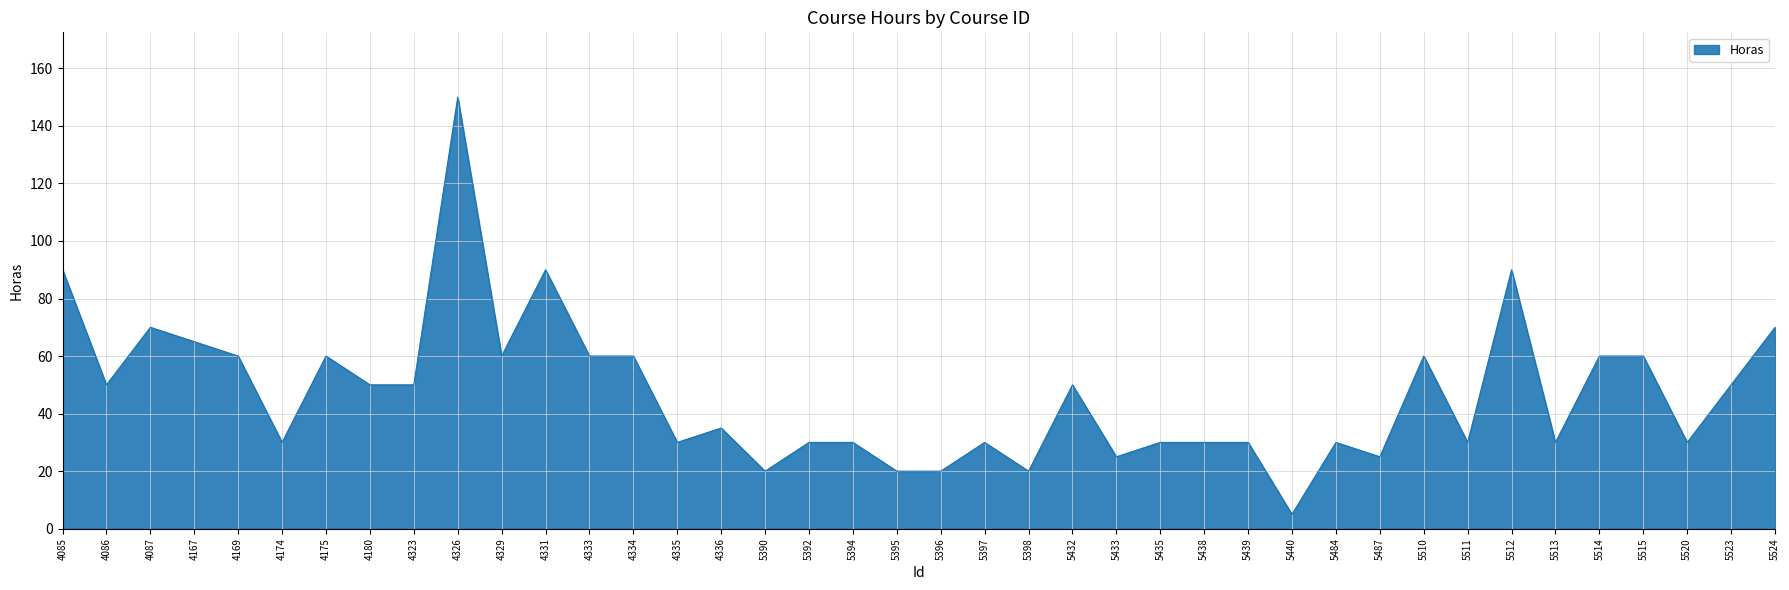

Which label corresponds to the smallest value in the chart?

5440